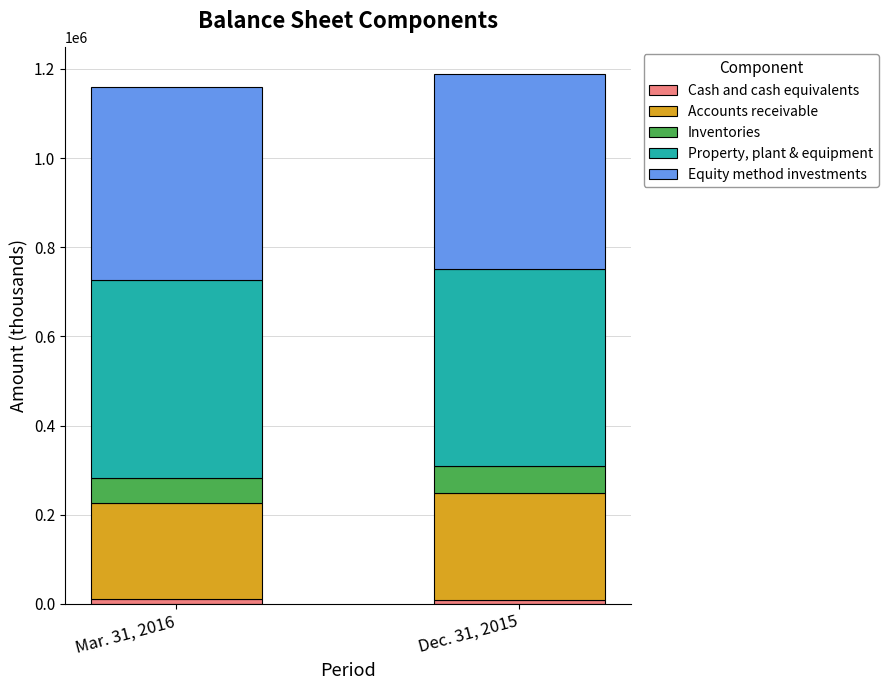

Count the number of categories in the chart.

2